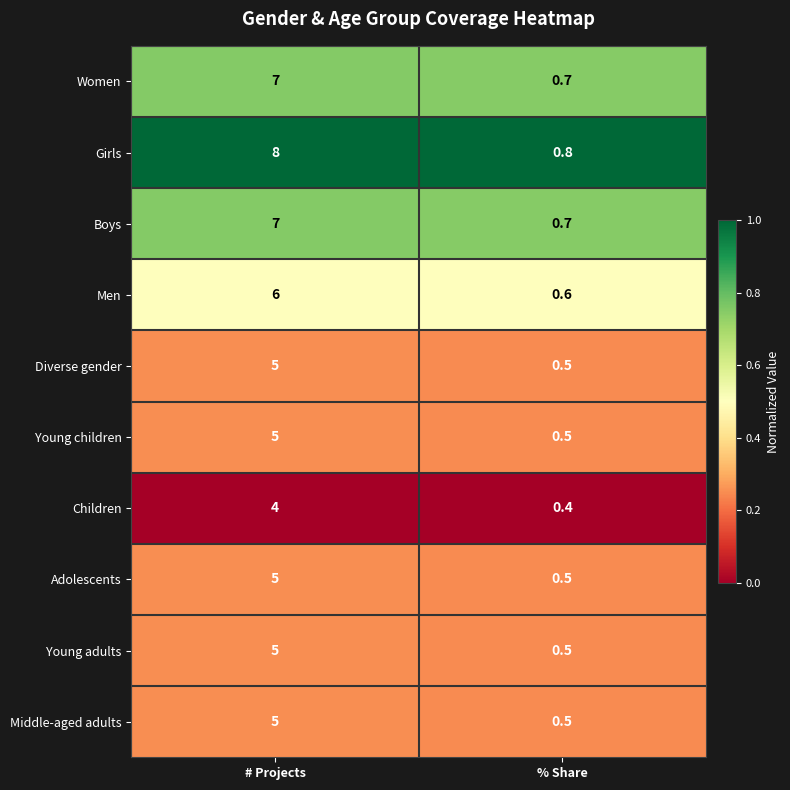

Reading left to right, transcribe all the data shown in this chart.

Women: # Projects=7.0	% Share=0.7
Girls: # Projects=8.0	% Share=0.8
Boys: # Projects=7.0	% Share=0.7
Men: # Projects=6.0	% Share=0.6
Diverse gender: # Projects=5.0	% Share=0.5
Young children: # Projects=5.0	% Share=0.5
Children: # Projects=4.0	% Share=0.4
Adolescents: # Projects=5.0	% Share=0.5
Young adults: # Projects=5.0	% Share=0.5
Middle-aged adults: # Projects=5.0	% Share=0.5